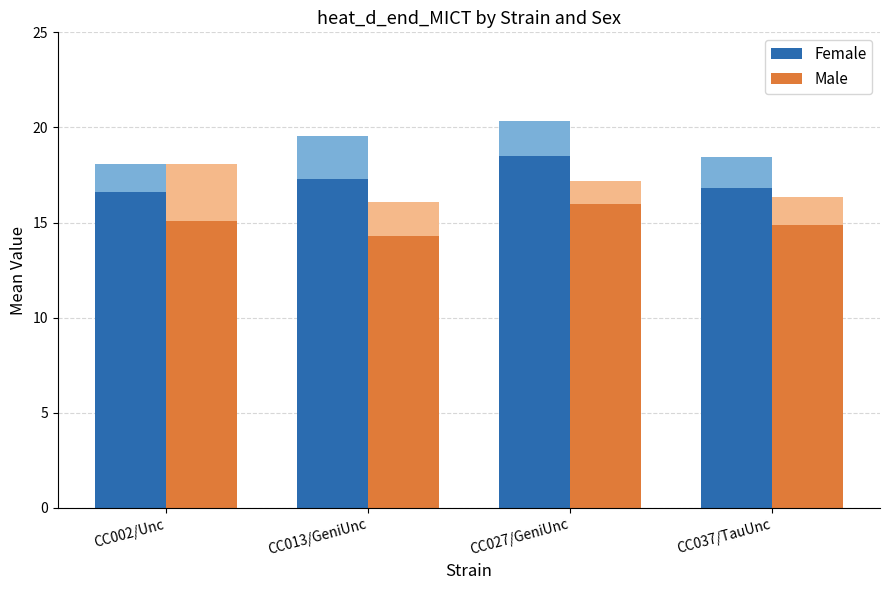

Where does the Female series first go above 17?

CC013/GeniUnc